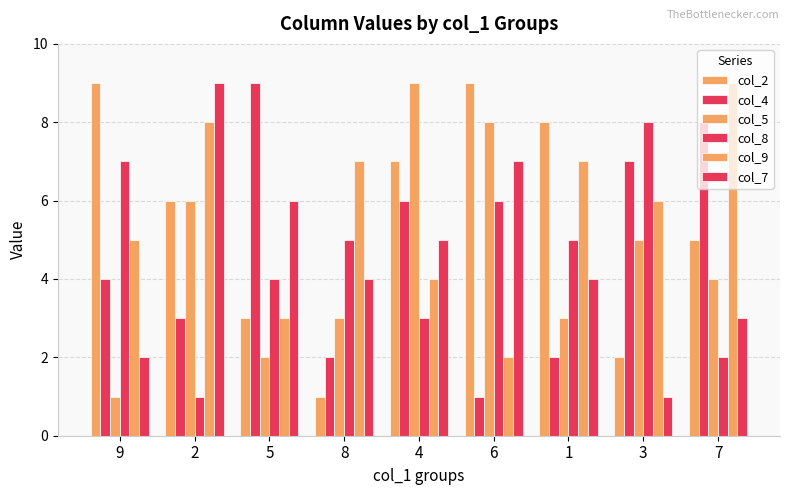

What is the minimum value shown in the chart?

1